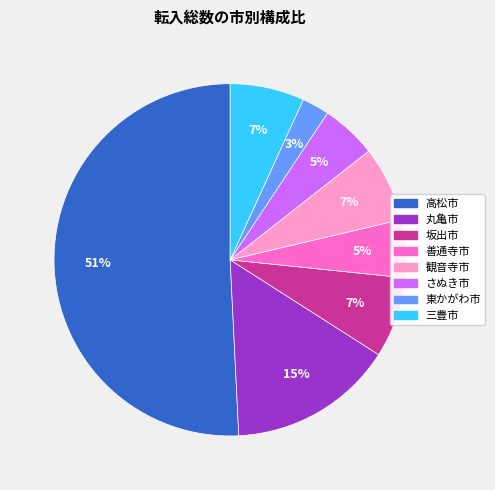

Which has a higher value, 観音寺市 or 善通寺市?

観音寺市